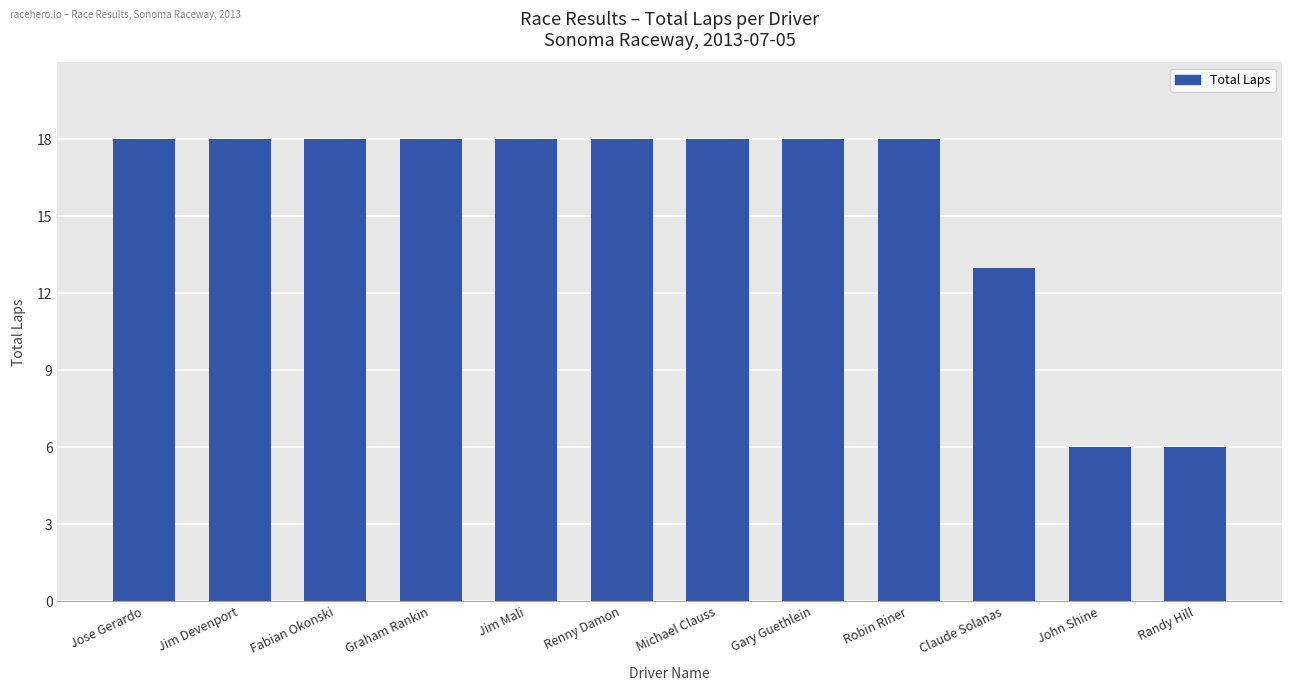

The value at Robin Riner is 18. True or false?

True